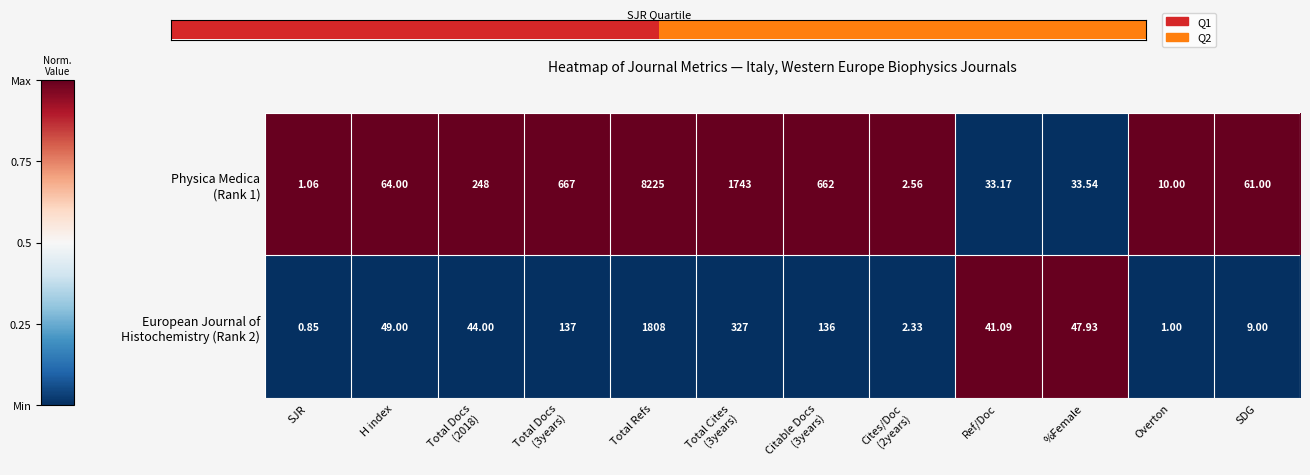

Count the number of data series in this chart.

2